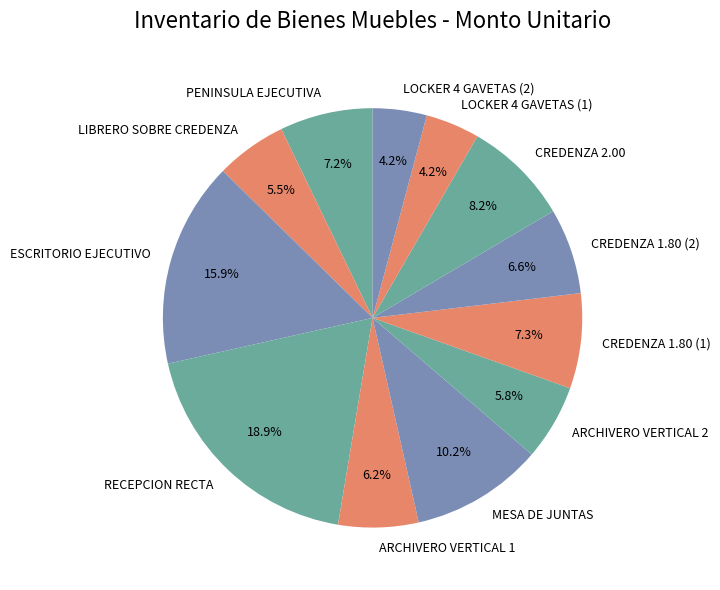

Approximately how many times larger is the value at MESA DE JUNTAS compared to CREDENZA 1.80 (2)?

1.5